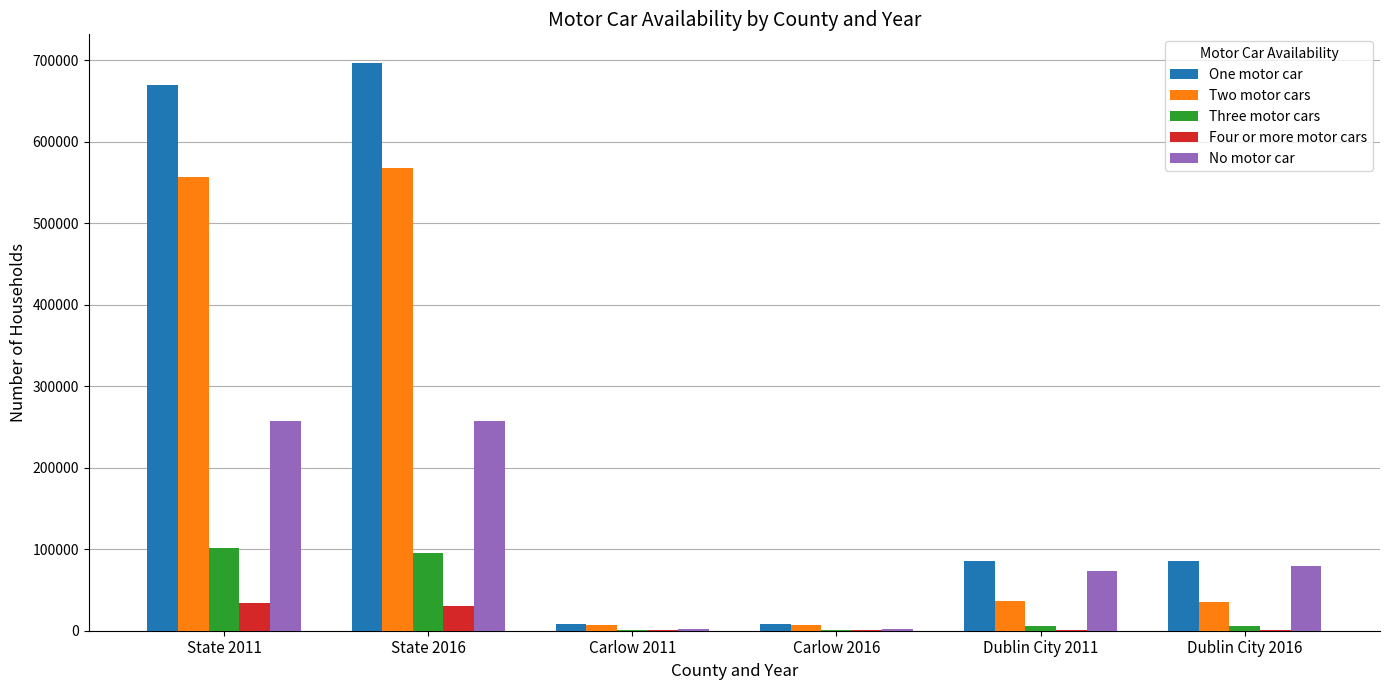

Is it true that Four or more motor cars equals 30413 at State 2016?

True